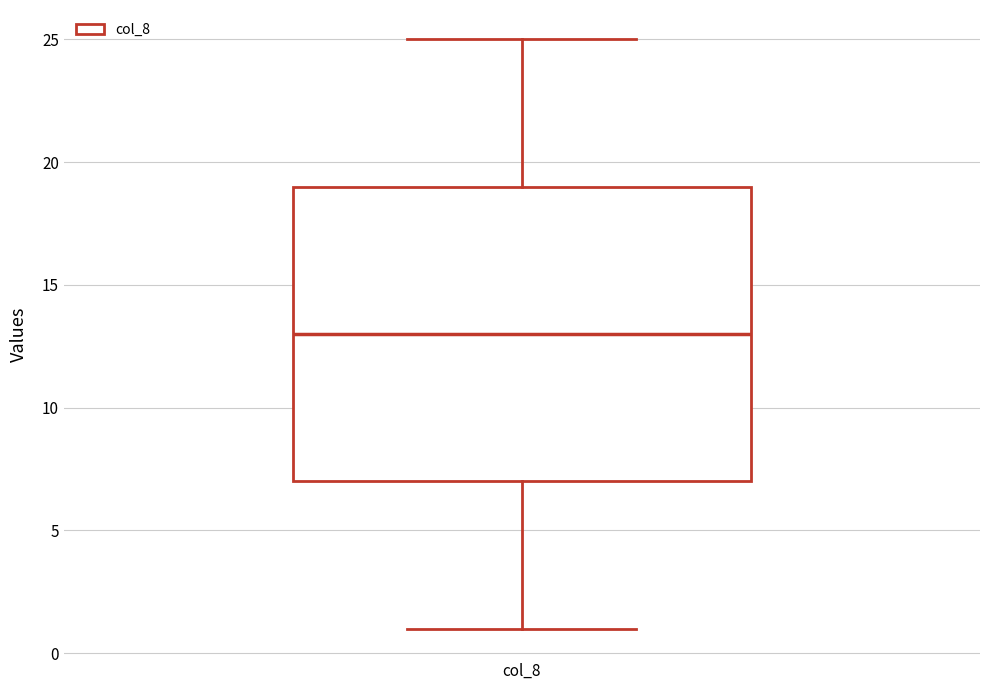

Read this box plot against the y-axis: the position of the median line, the range covered by the box, and the ends of both whiskers. The values are not printed on the chart, so give them approximately, as read against the axis.

median 13, box 7 to 19, whiskers 1 to 25